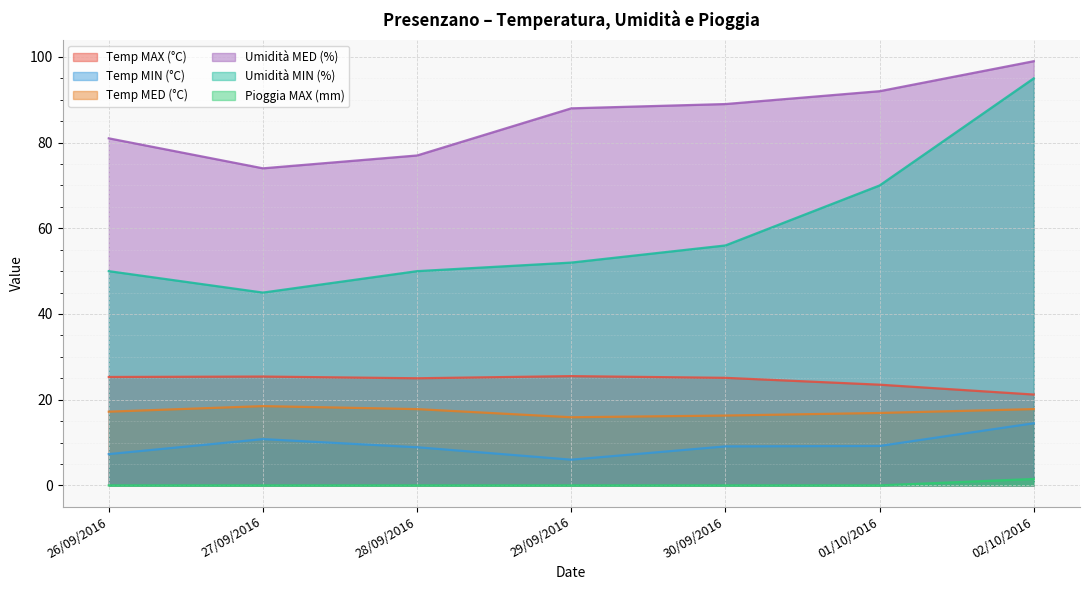

Where does the Temp MED (°C) series first go above 17?

26/09/2016